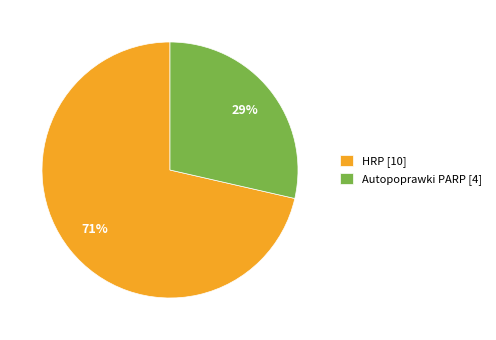

To the nearest percent, what is the combined percentage of HRP [10] and Autopoprawki PARP [4]?

100%